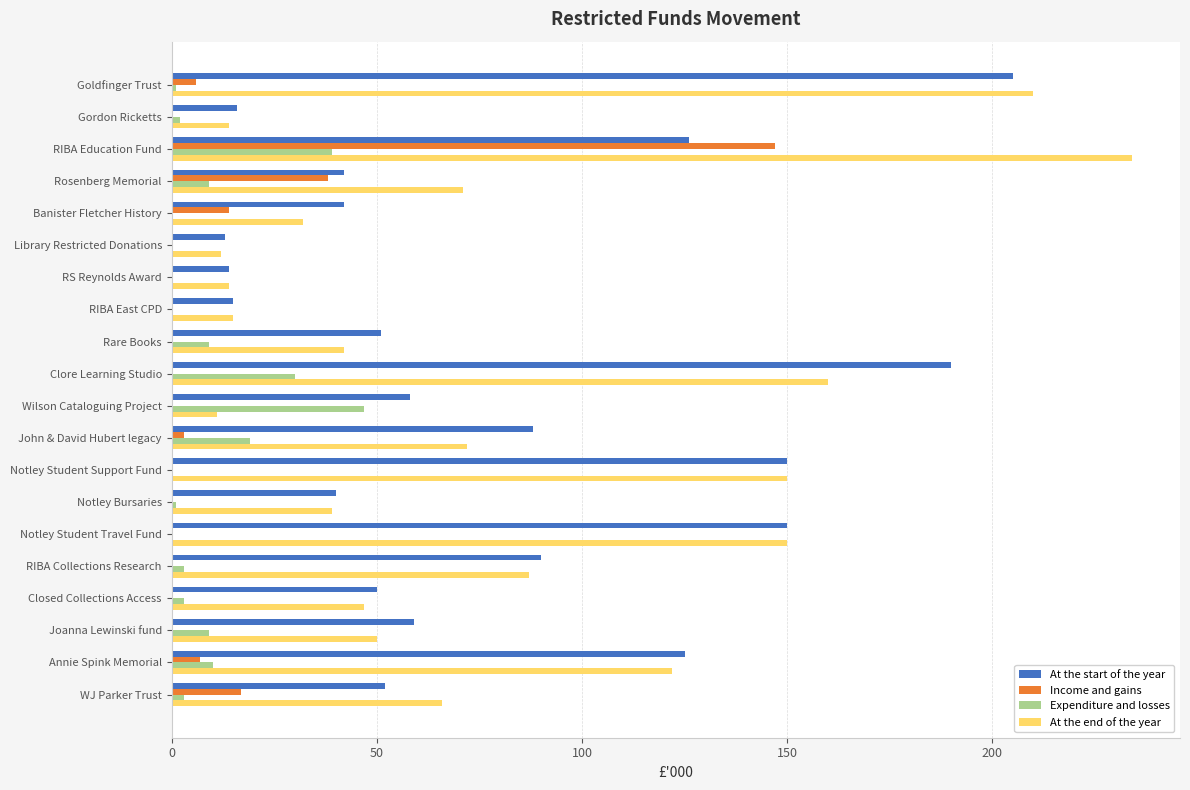

What is the sum of all Income and gains values?

232